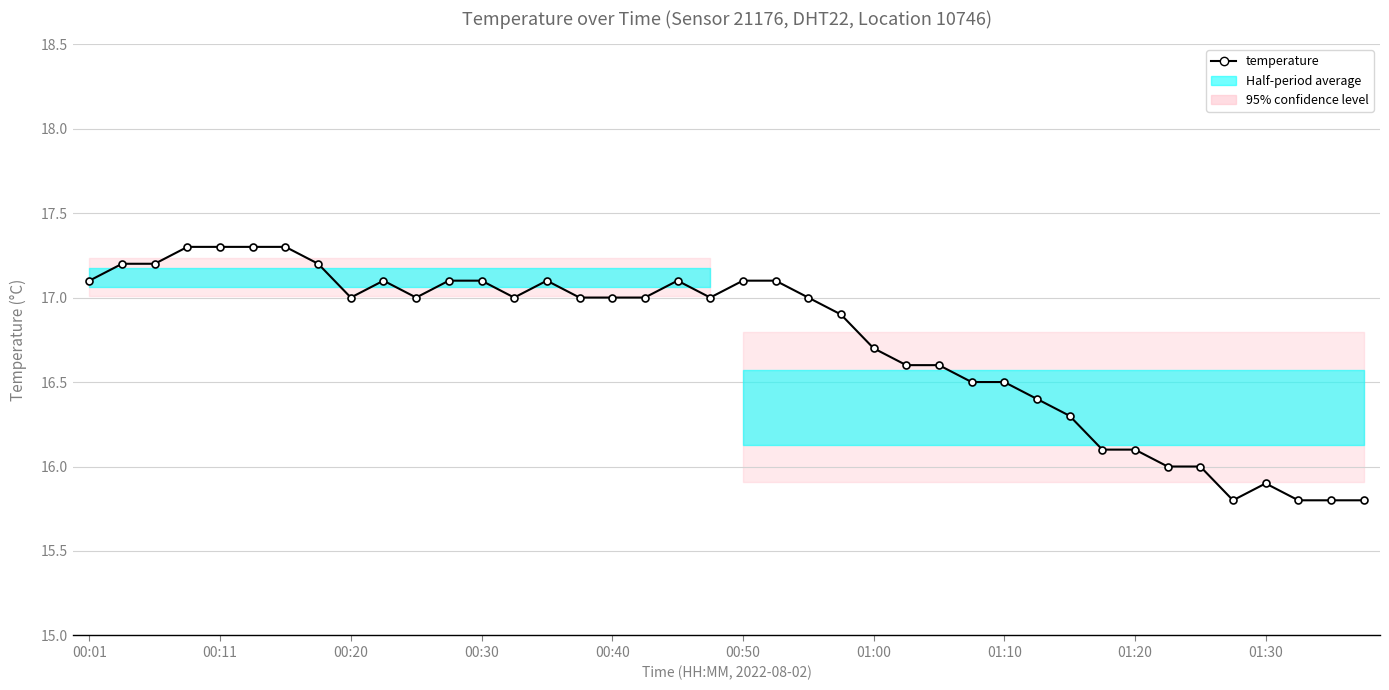

Count the number of categories in the chart.

40